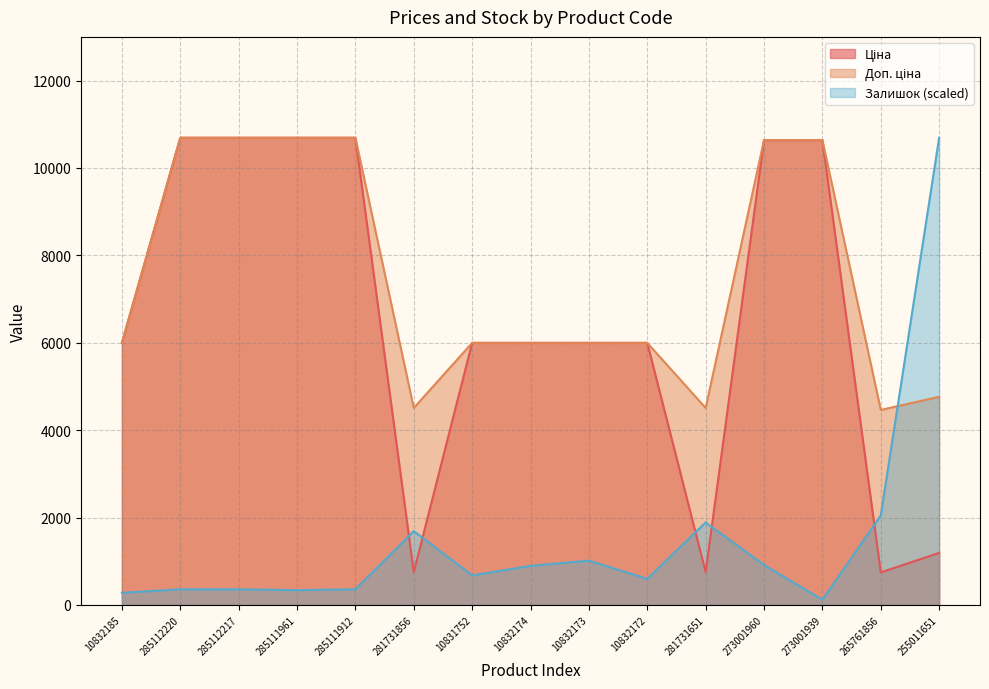

Which category has the highest value in the Ціна series?

285112220